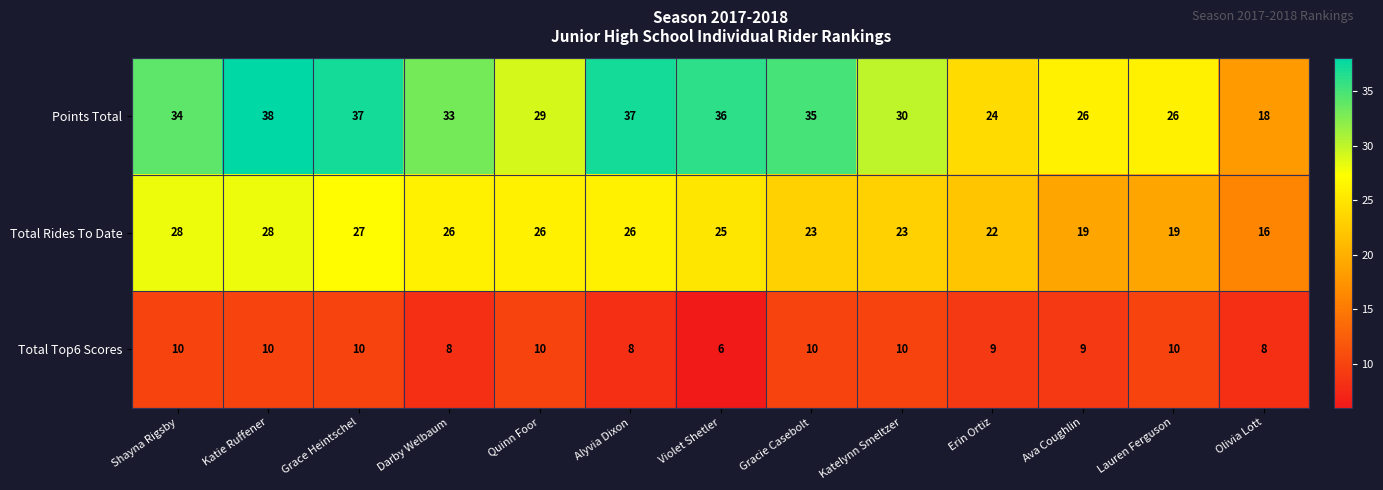

True or false: Total Top6 Scores has a value of 10 at Katelynn Smeltzer.

True